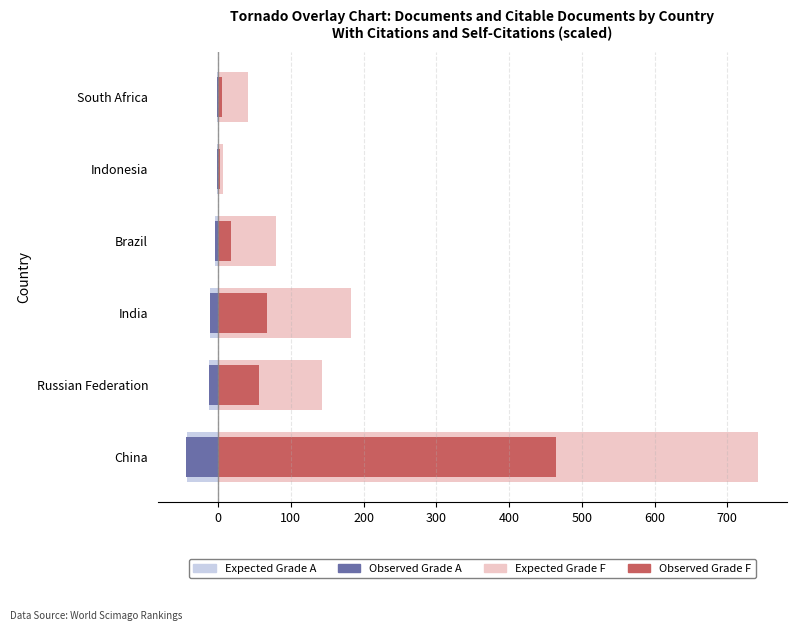

Is the value of Observed Grade A at Indonesia greater than the value of Observed Grade F at Indonesia?

No